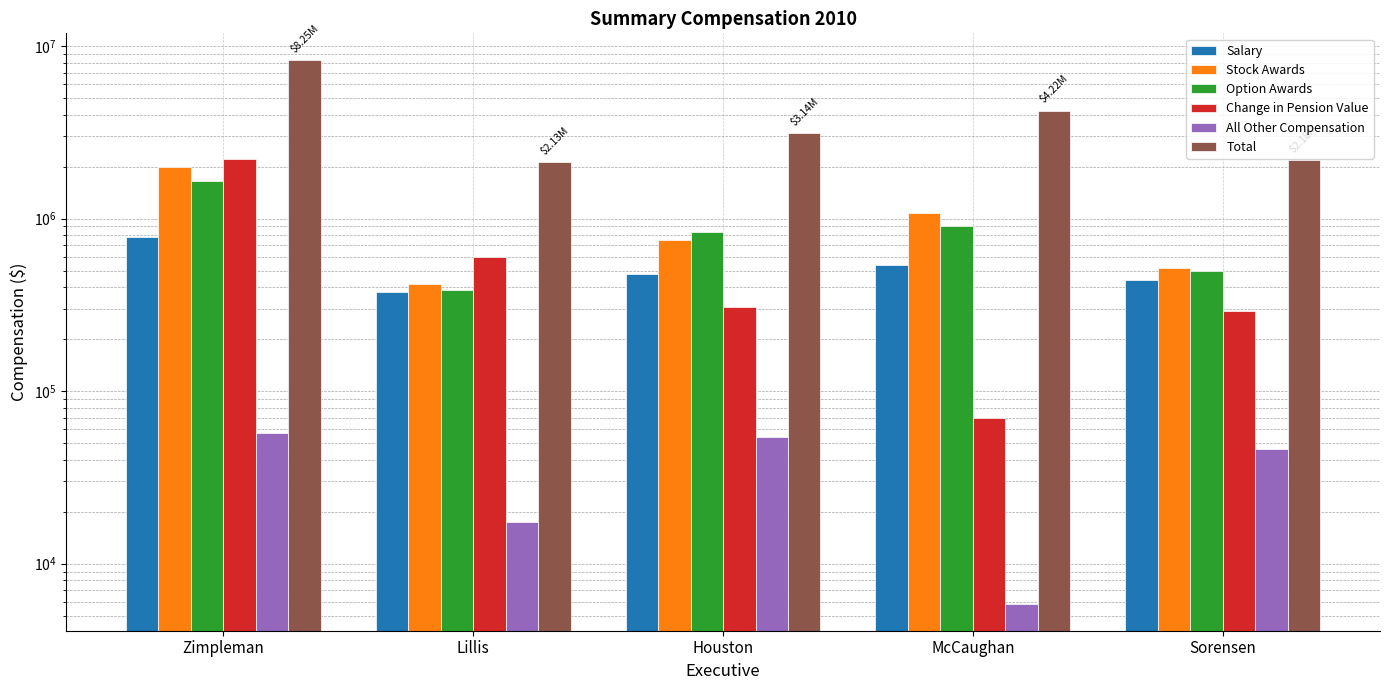

Is it true that Salary equals 657397 at Houston?

False